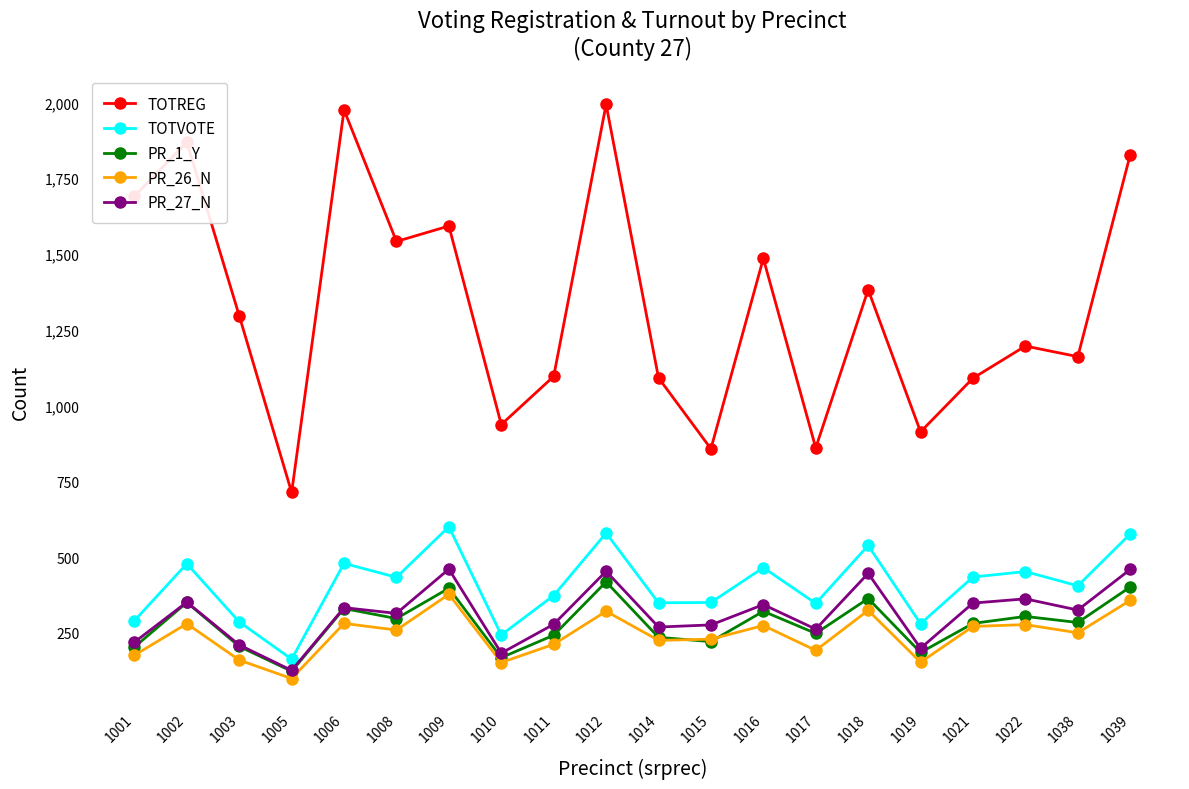

What is the spread (max minus min) of values at 1001?

1514